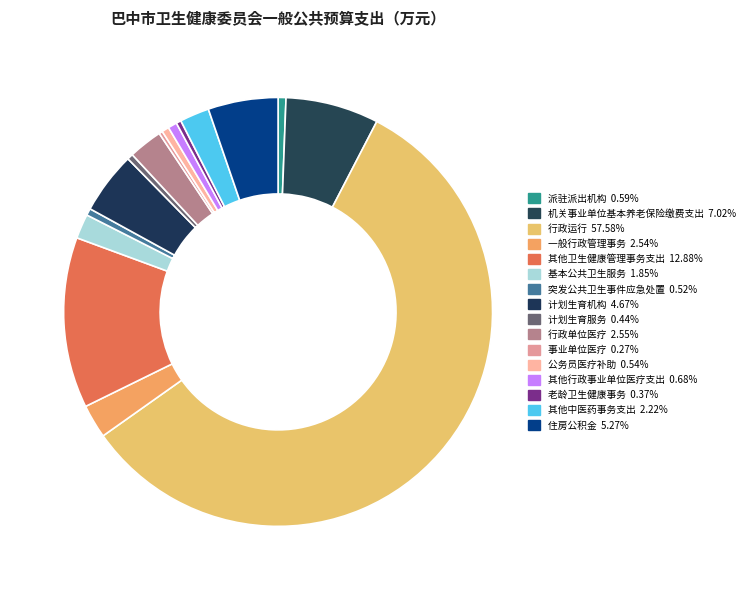

Is 其他中医药事务支出 the majority of the pie?

No